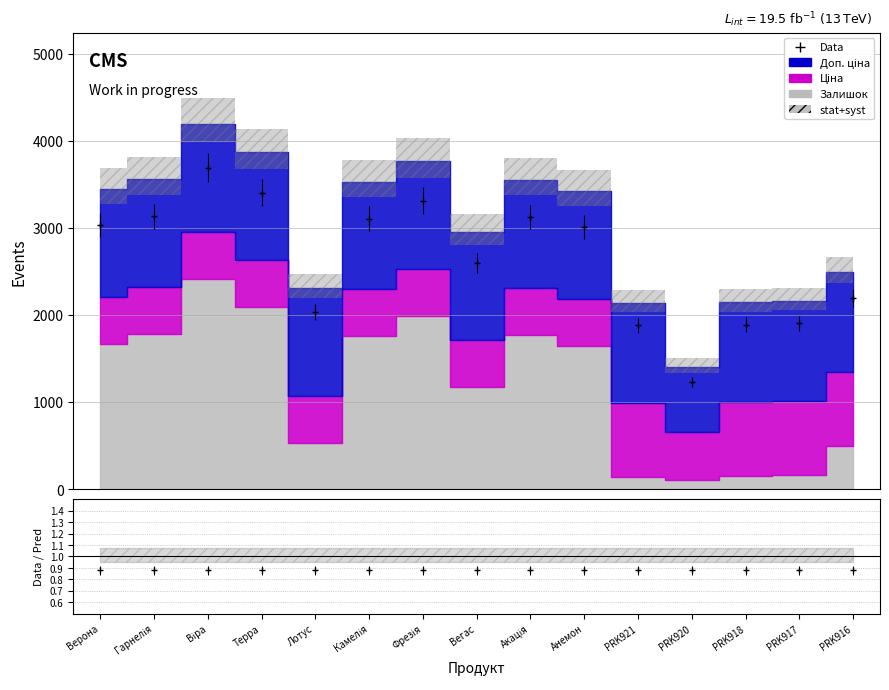

The value of Залишок at PRK917 is 90.7. True or false?

False